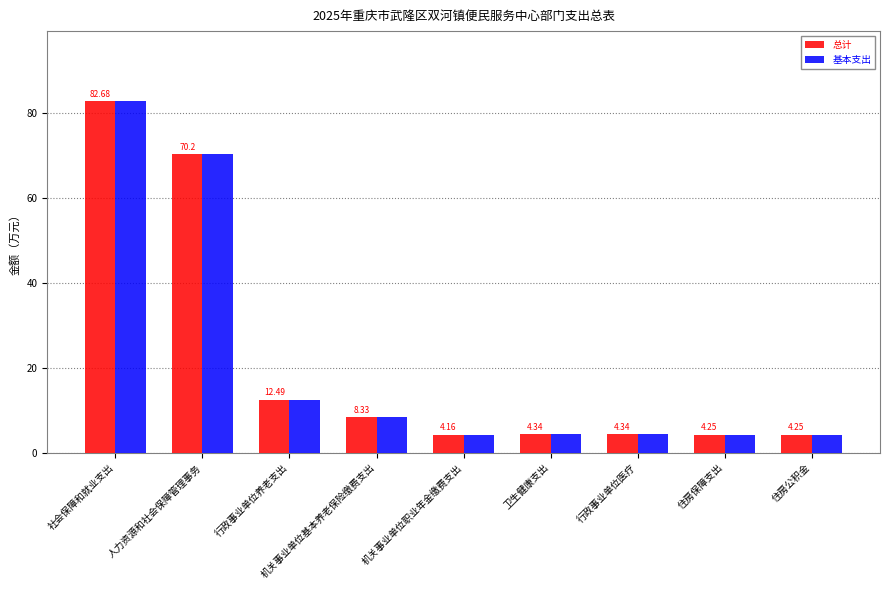

What is the difference between the 基本支出 values at 机关事业单位职业年金缴费支出 and 行政事业单位养老支出?

8.3